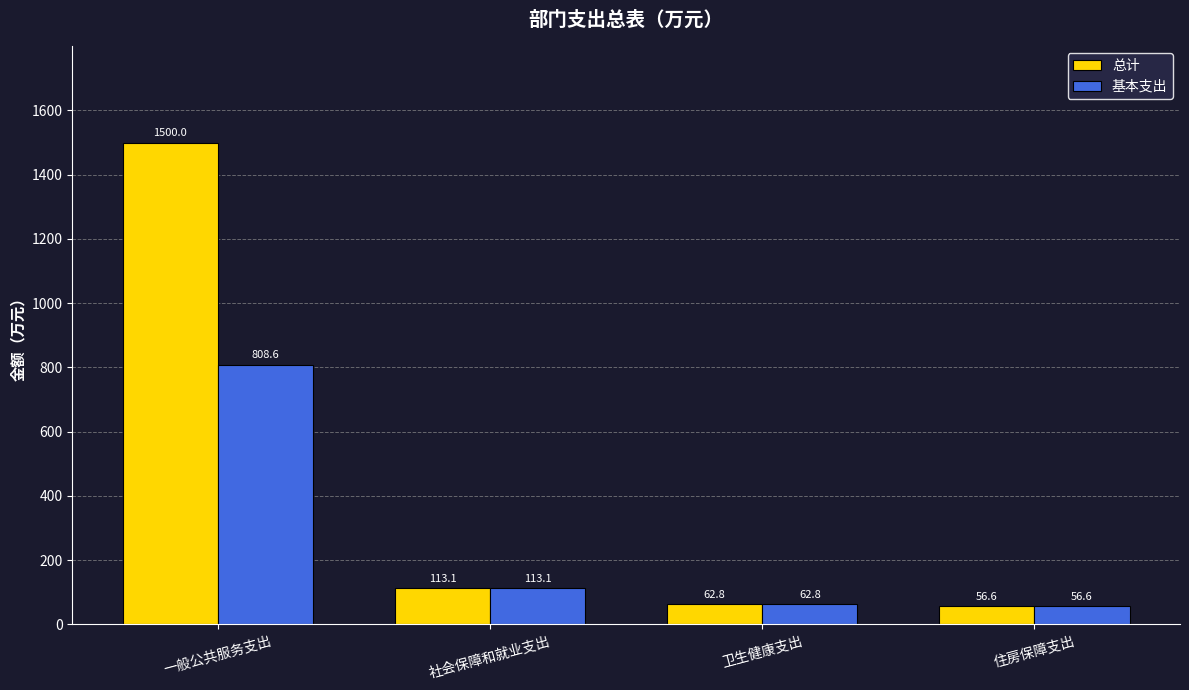

How many data points in 总计 are less than 113?

2